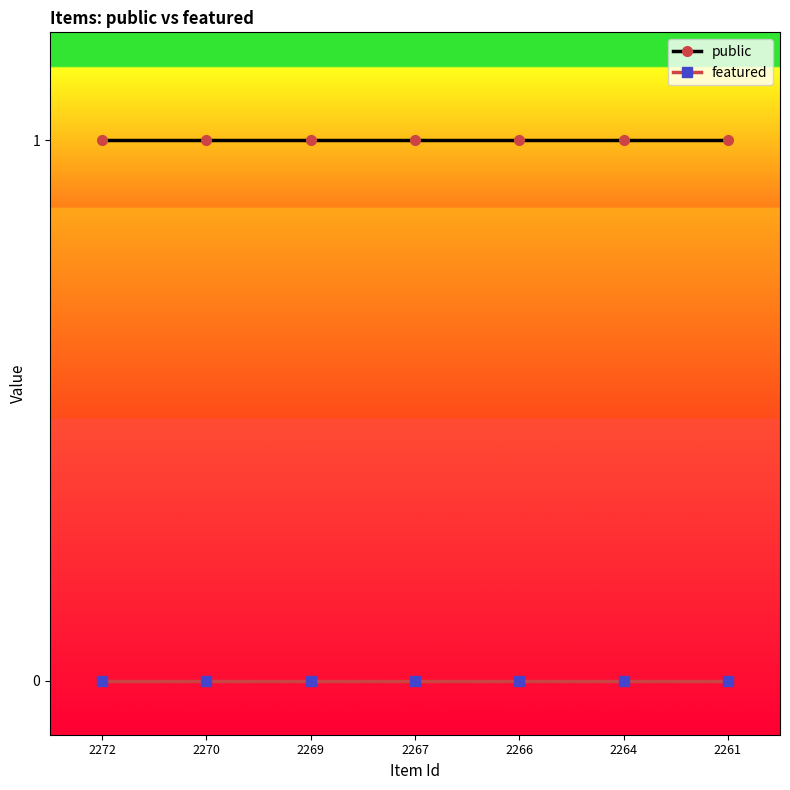

What is the value of the public point at the 2nd from the left?

1